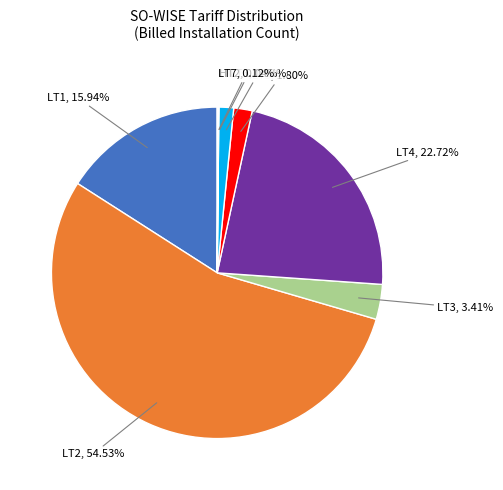

Which has a higher value, LT6 or LT2?

LT2